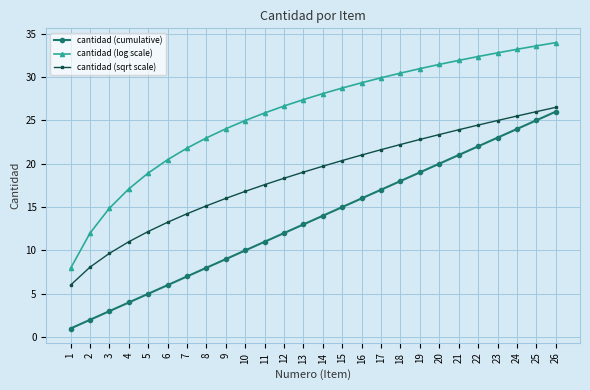

Is it true that cantidad (cumulative) equals 12.4 at 18?

False